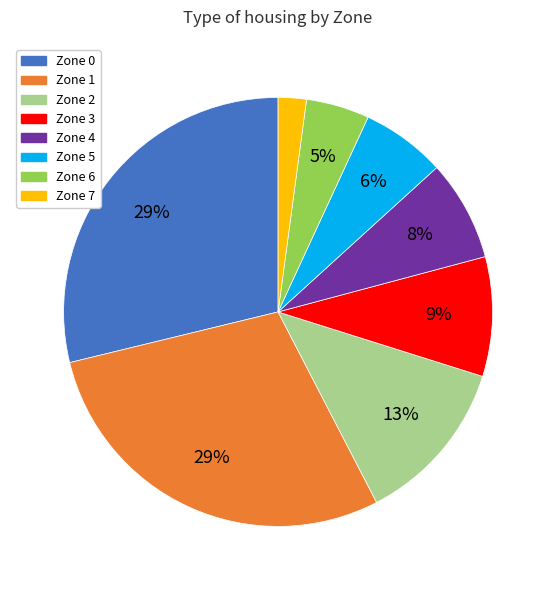

What is the ratio of the value at Zone 0 to the value at Zone 3?

3.2